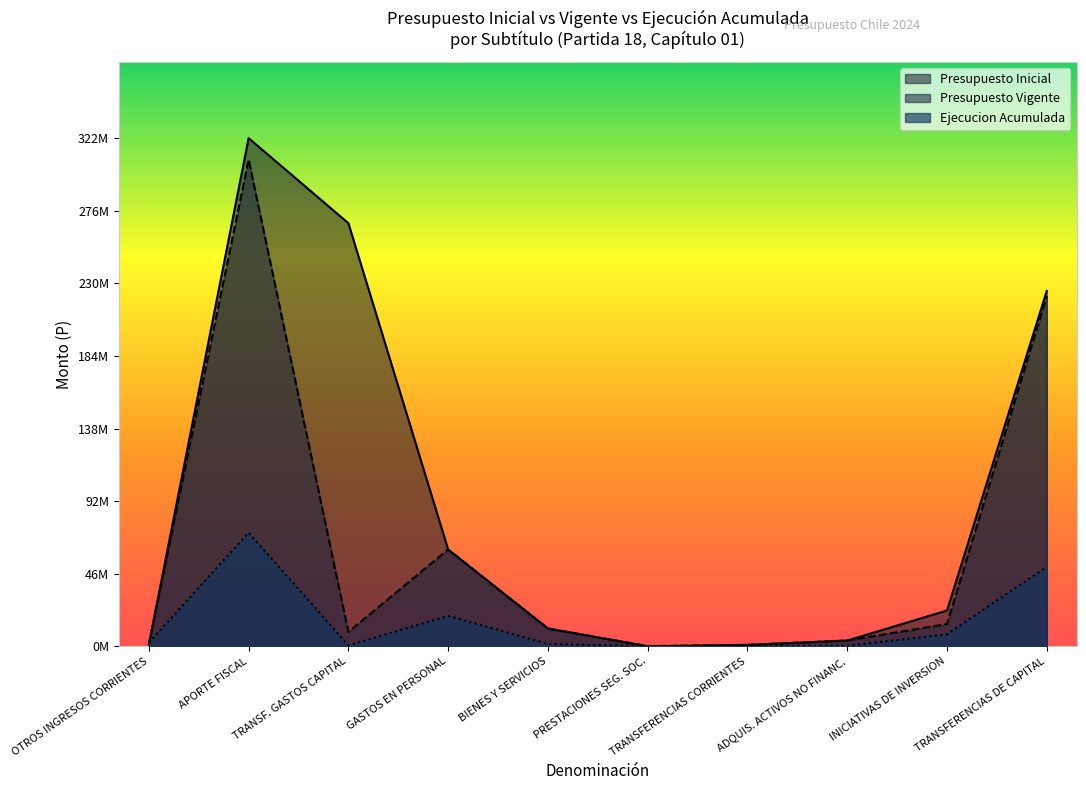

What is the difference between the second highest and minimum values in the Ejecucion Acumulada series?

50440849